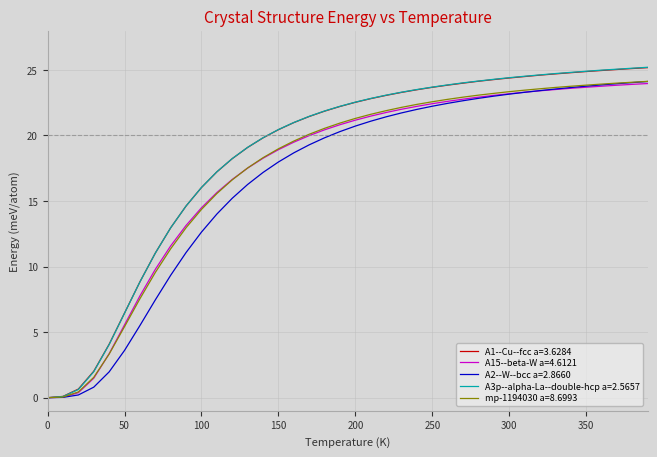

What is the highest value of the A15--beta-W a=4.6121 series?

24.0